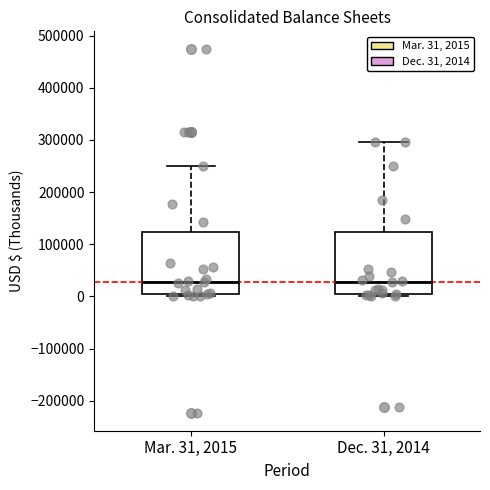

Where is the lower edge of the box for Dec. 31, 2014 on the y-axis? The values are not printed on the chart, so give them approximately, as read against the axis.

10000